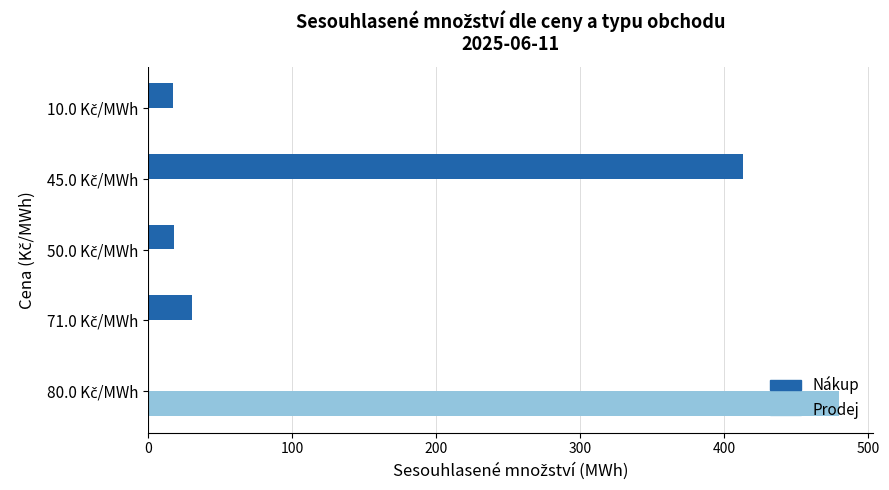

What is the greatest value displayed?

479.5